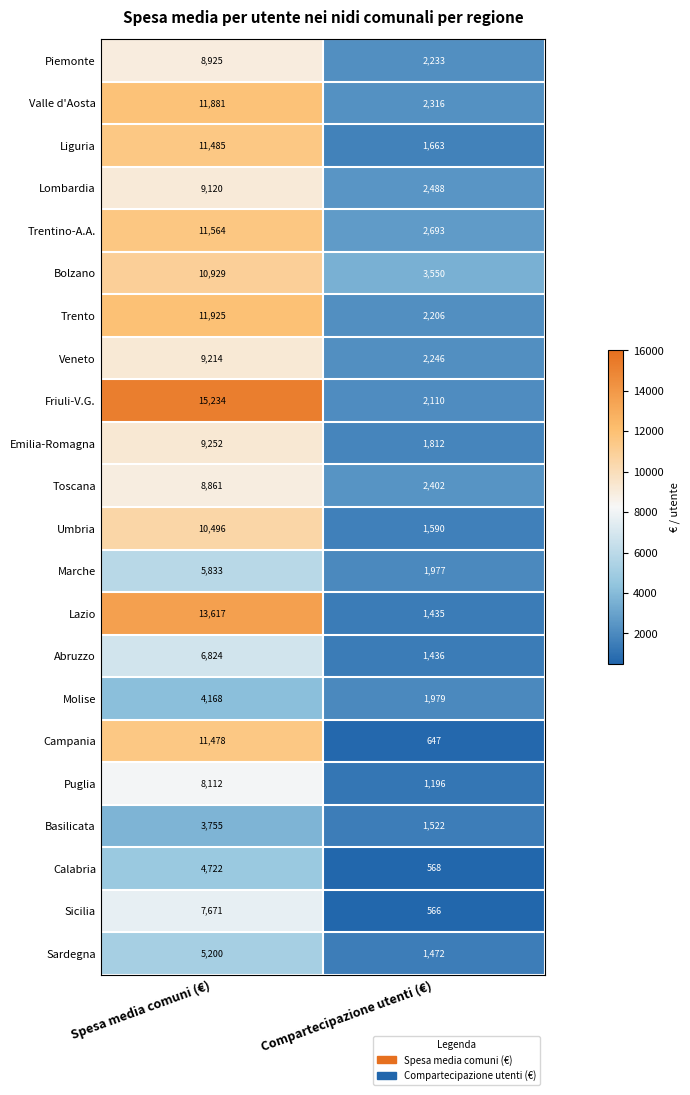

What is the minimum value shown in the chart?

566